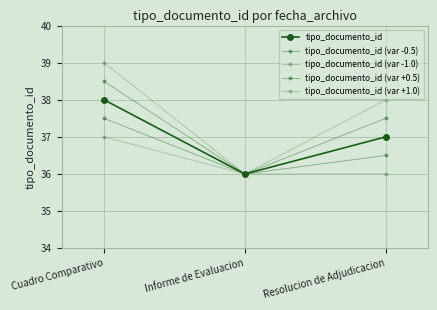

Is this an area chart (filled region under the line)?

No